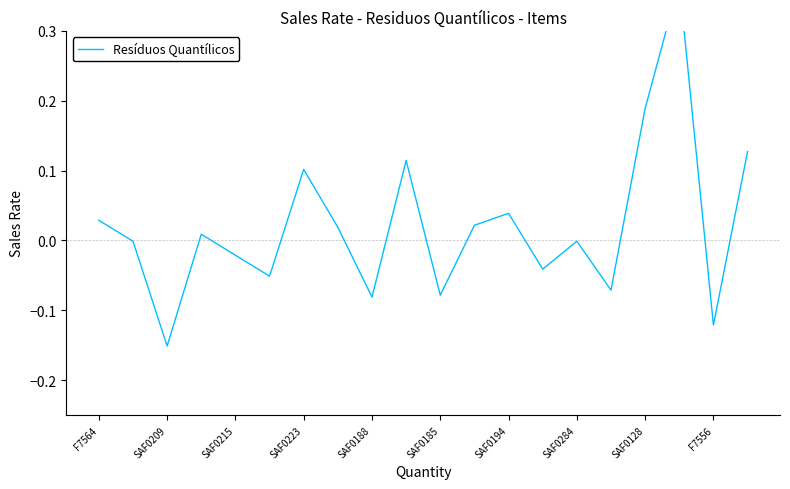

How many data points are less than 0?

10